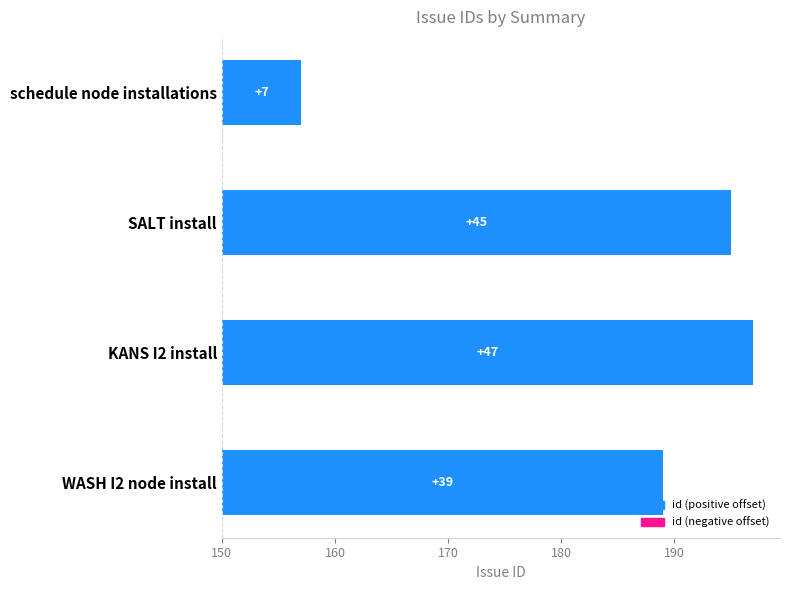

What is the value of the 3rd bar from the left?

47